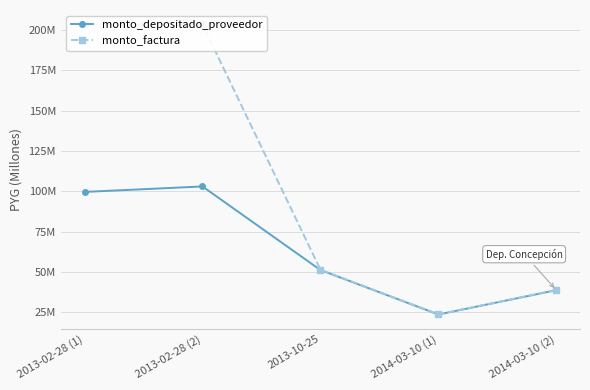

Reading left to right, what are all the values shown in this chart?

monto_depositado_proveedor: 2013-02-28 (1)=99.6	2013-02-28 (2)=103.0	2013-10-25=51.2	2014-03-10 (1)=23.6	2014-03-10 (2)=38.7
monto_factura: 2013-02-28 (1)=203.4	2013-02-28 (2)=203.4	2013-10-25=51.4	2014-03-10 (1)=23.7	2014-03-10 (2)=38.8